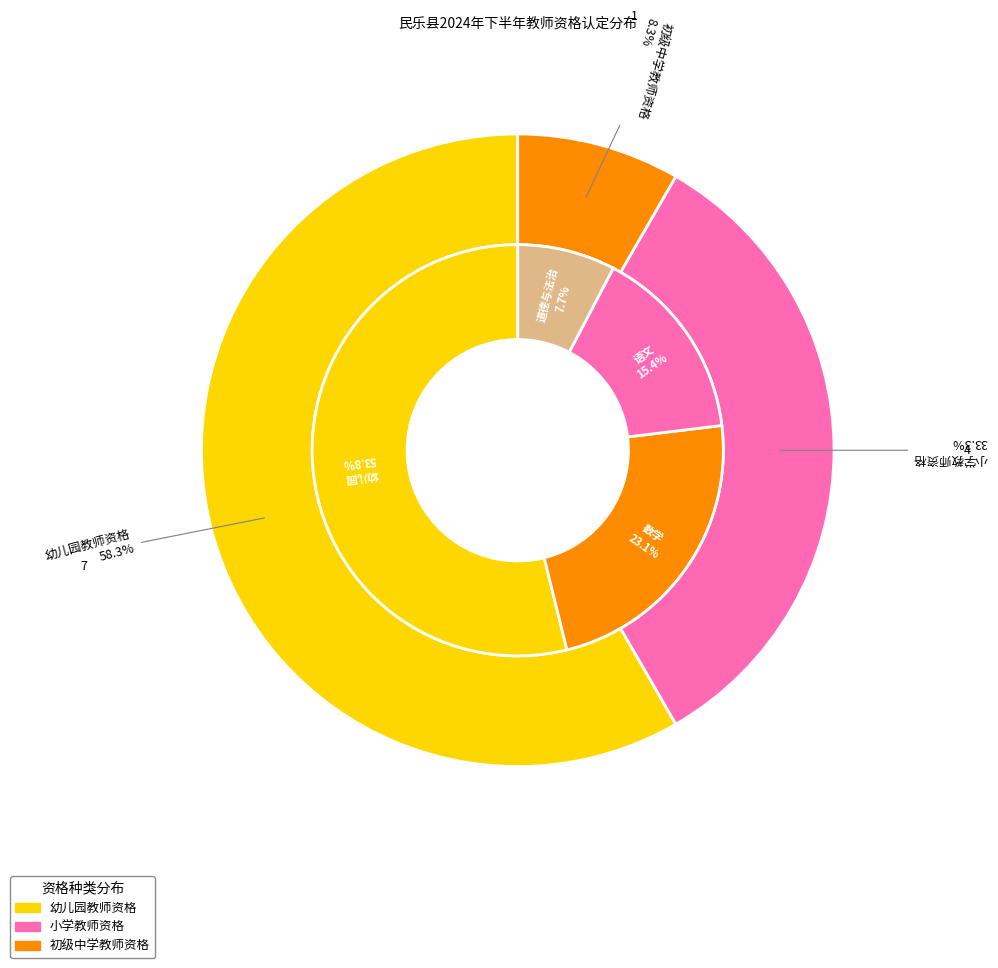

How many segments does this pie chart have?

7